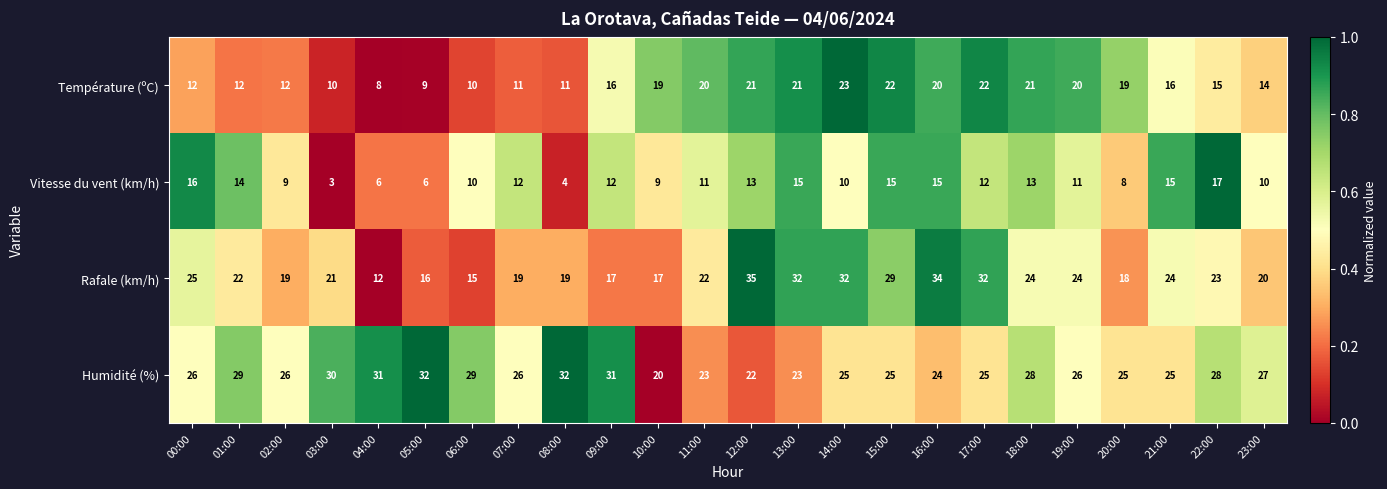

The value of Humidité (%) at 07:00 is 26. True or false?

True